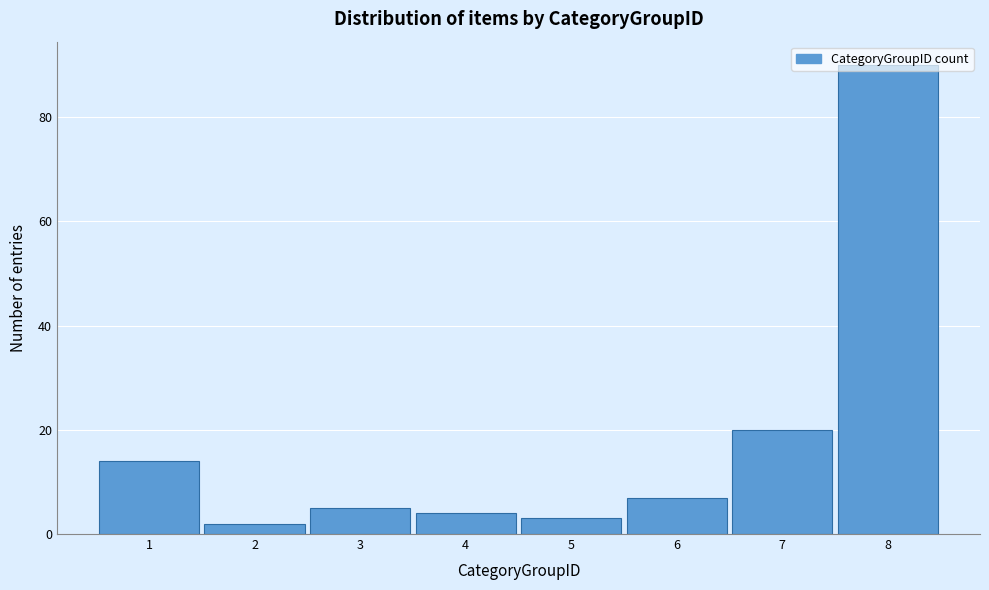

What is the change in value from 4 to 7?

+16